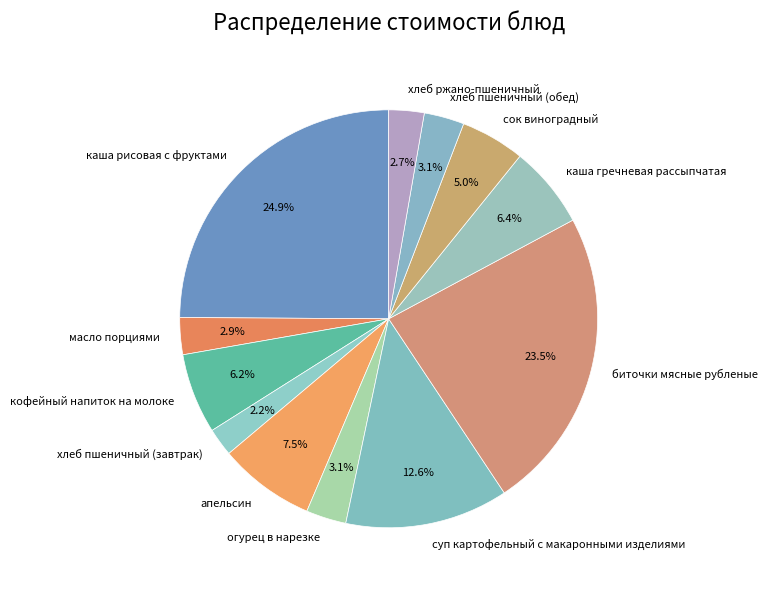

Between огурец в нарезке and апельсин, which is larger?

апельсин